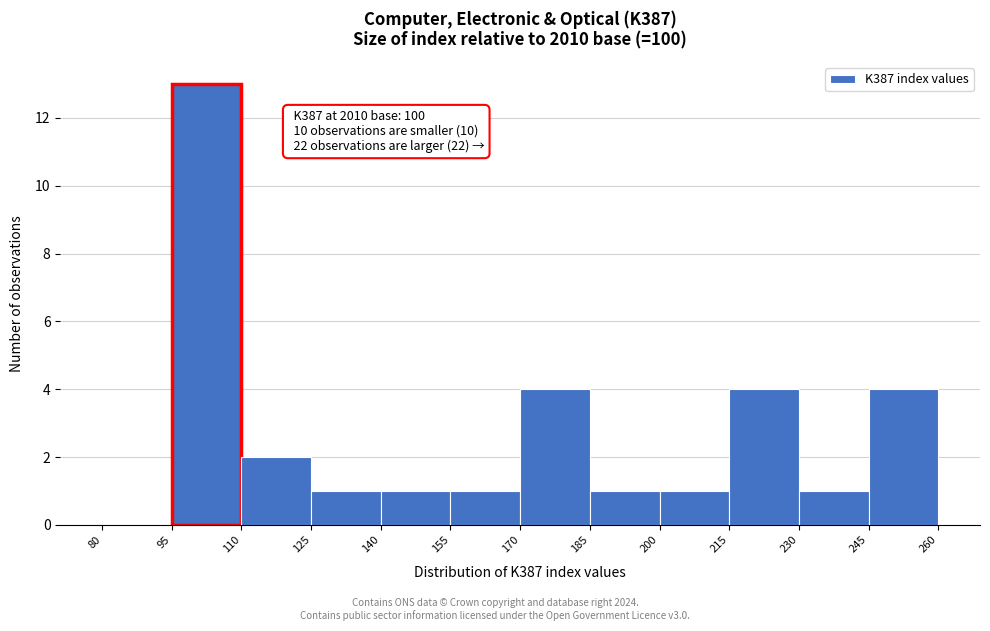

Over which range of the x-axis is the bar tallest?

95 to 110